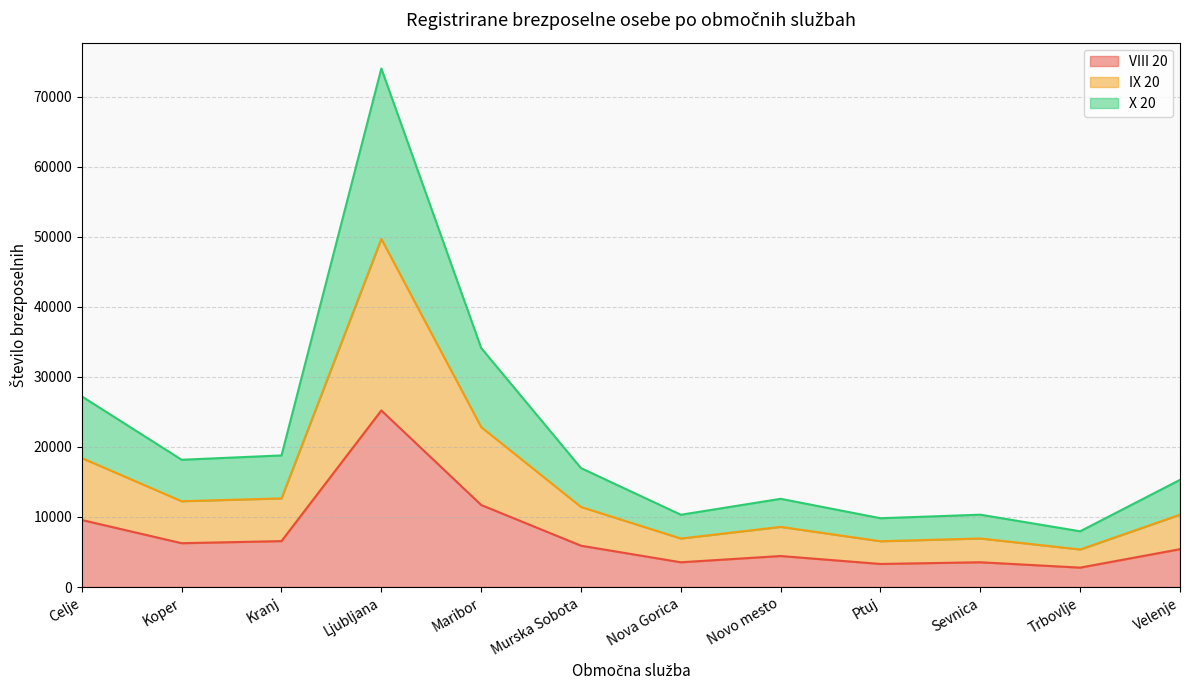

What is the minimum value for VIII 20?

2772